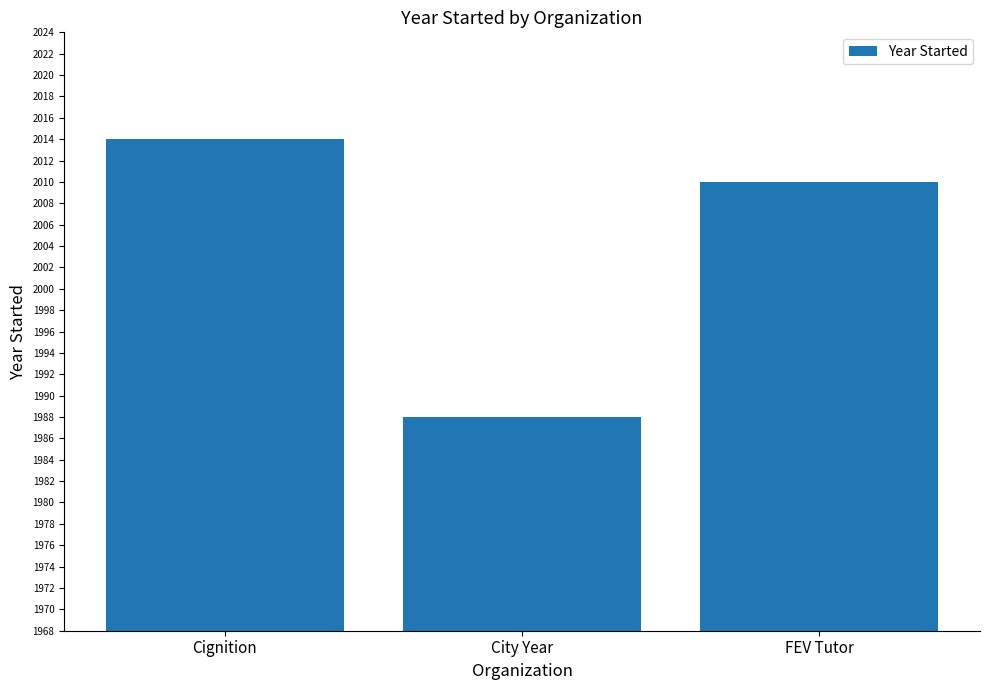

True or false: the data shows 2010 at FEV Tutor.

True